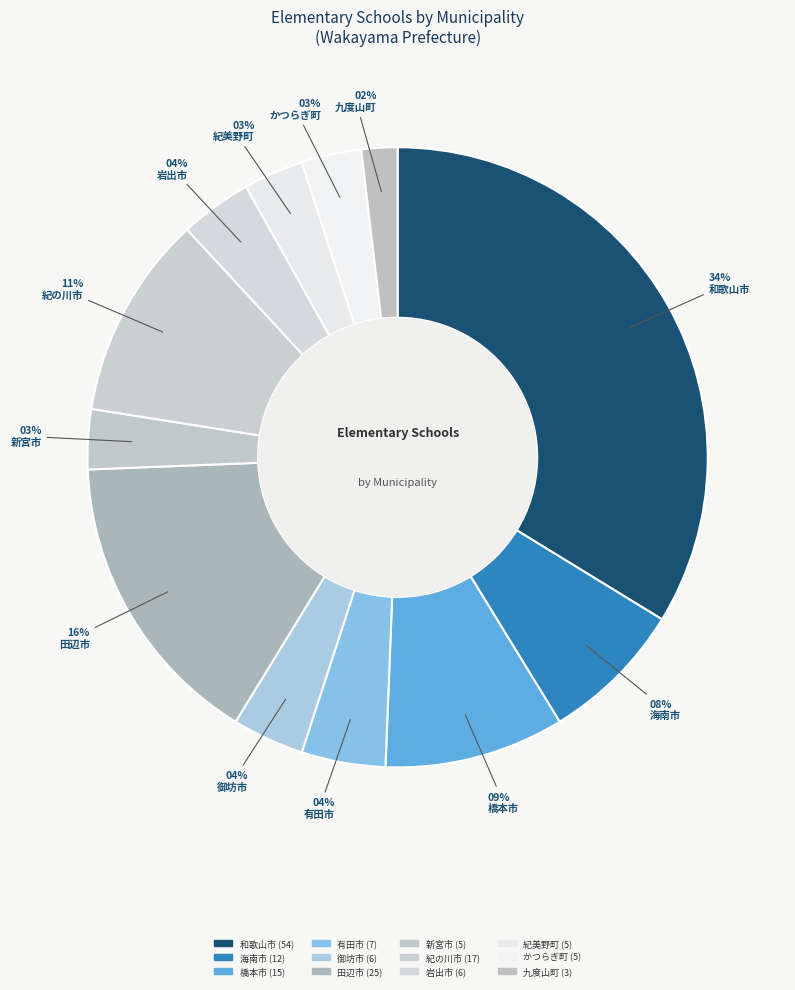

How many segments does this pie chart have?

12